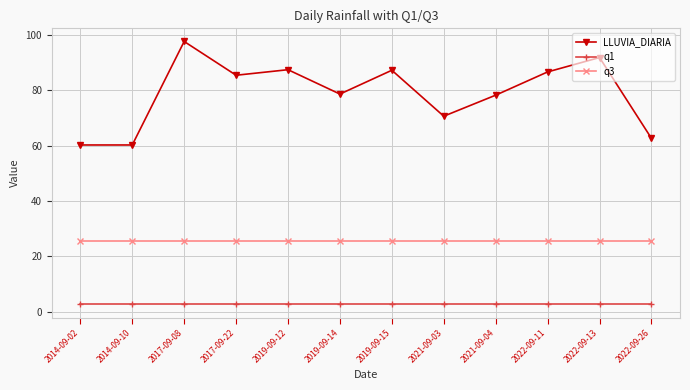

True or false: LLUVIA_DIARIA has a value of 85.4 at 2017-09-22.

True